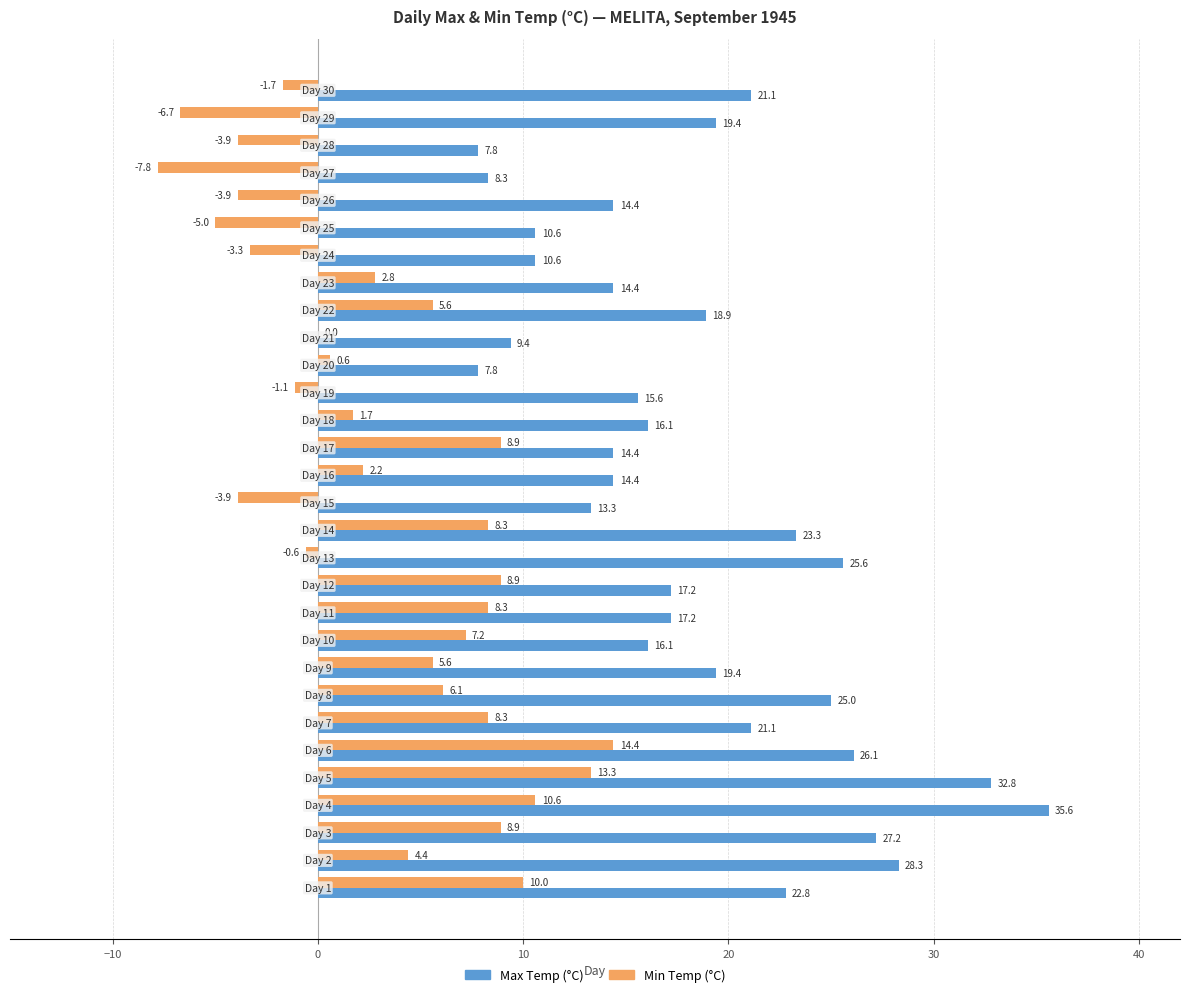

What is the maximum value shown in the chart?

35.6